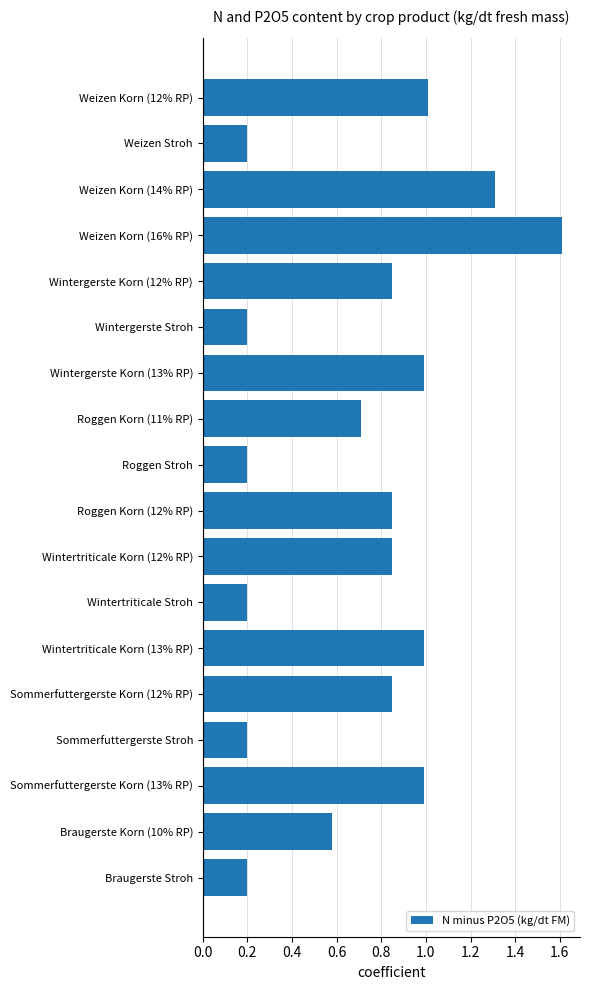

What is the value of the 7th bar from the top?

1.0